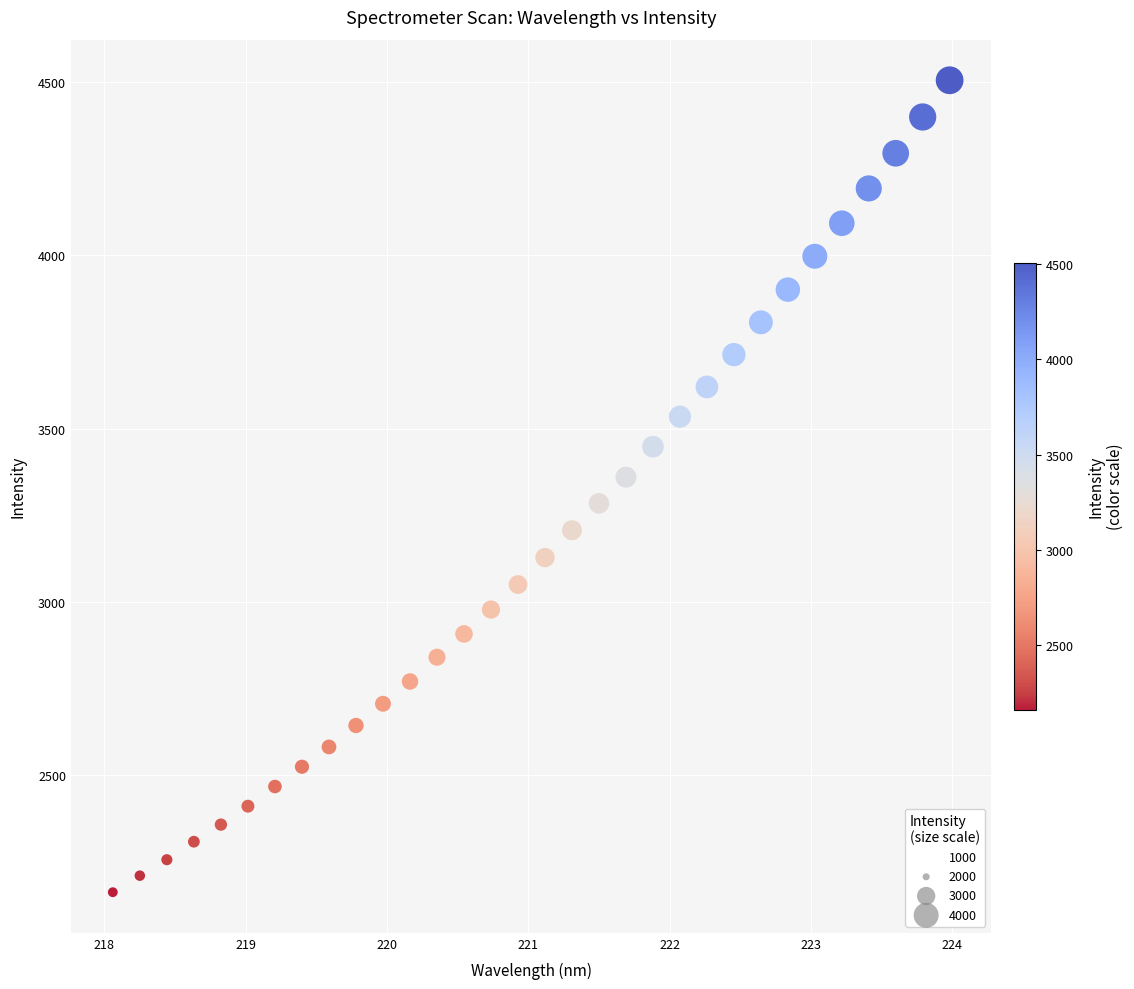

What is the range of Y values (max minus min)?

2344.5